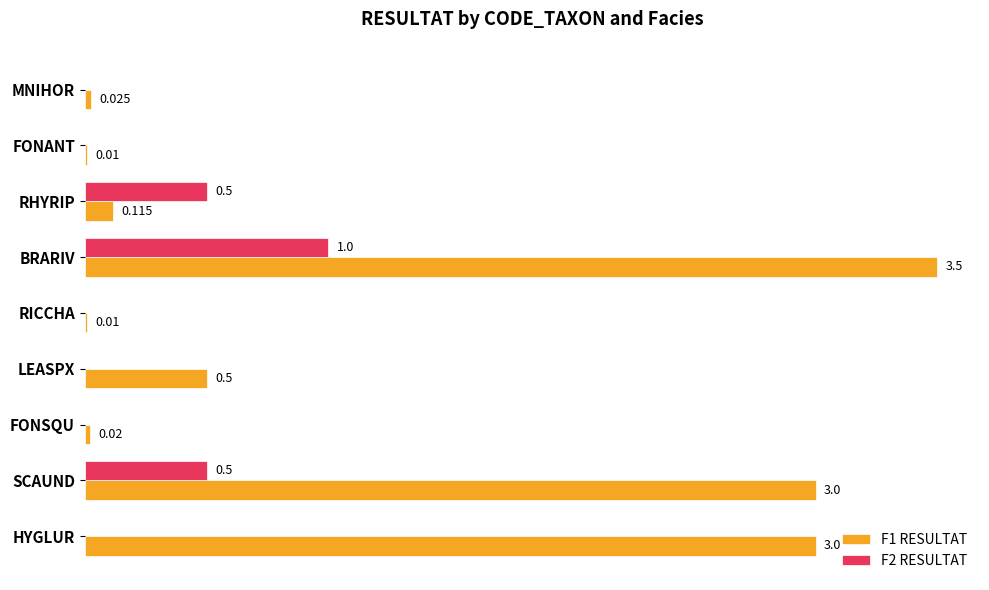

At which label does F2 RESULTAT reach its peak?

BRARIV